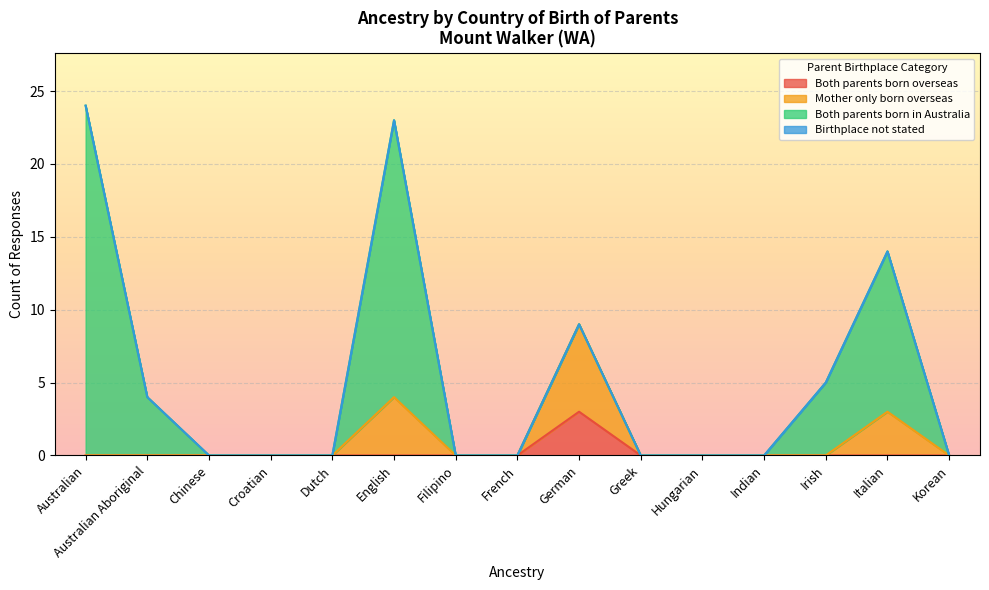

Which label corresponds to the smallest value in the chart?

Australian